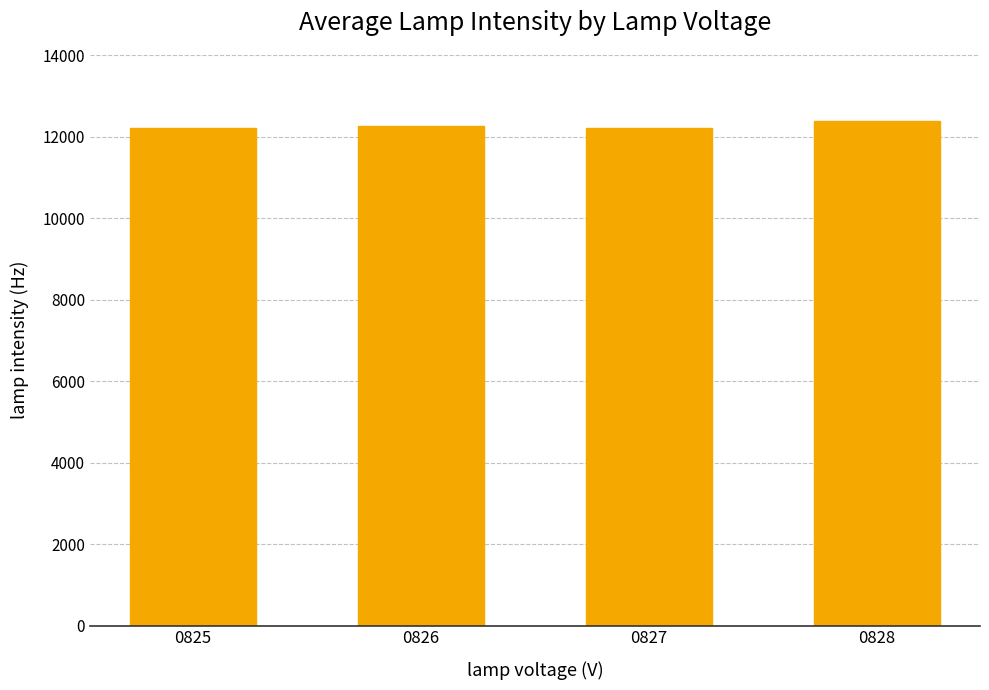

What is the difference between the values at 0826 and 0828?

124